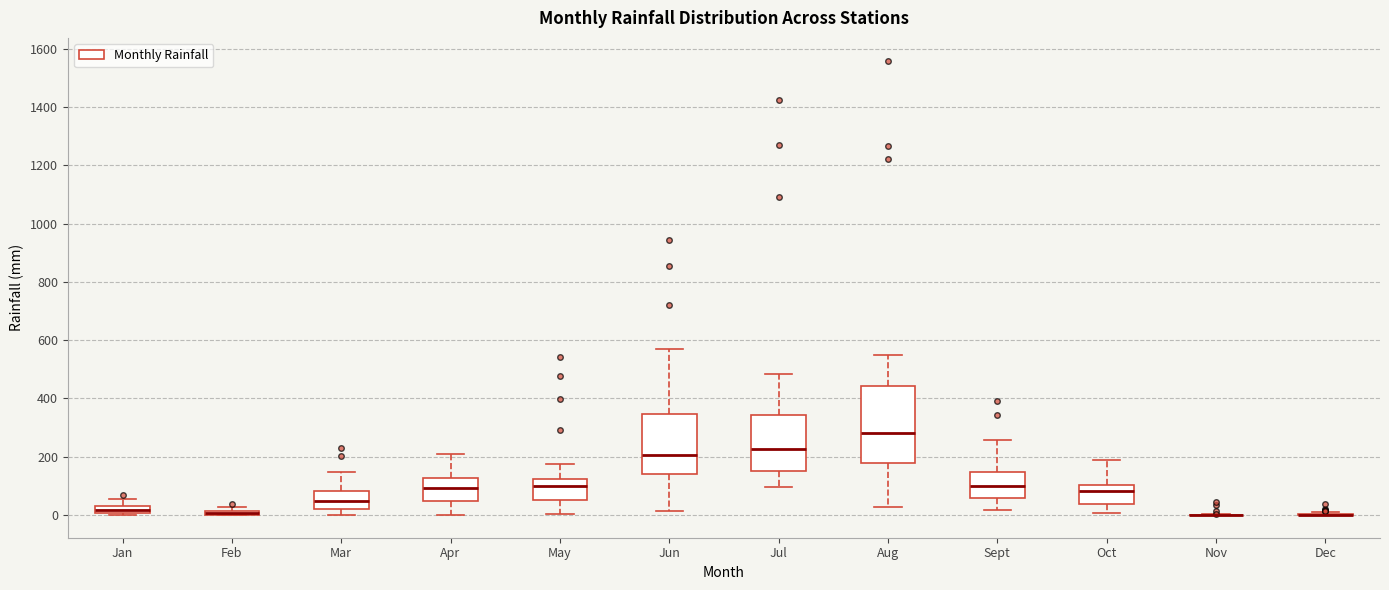

Which box is the tallest, from its lower edge to its upper edge?

Aug